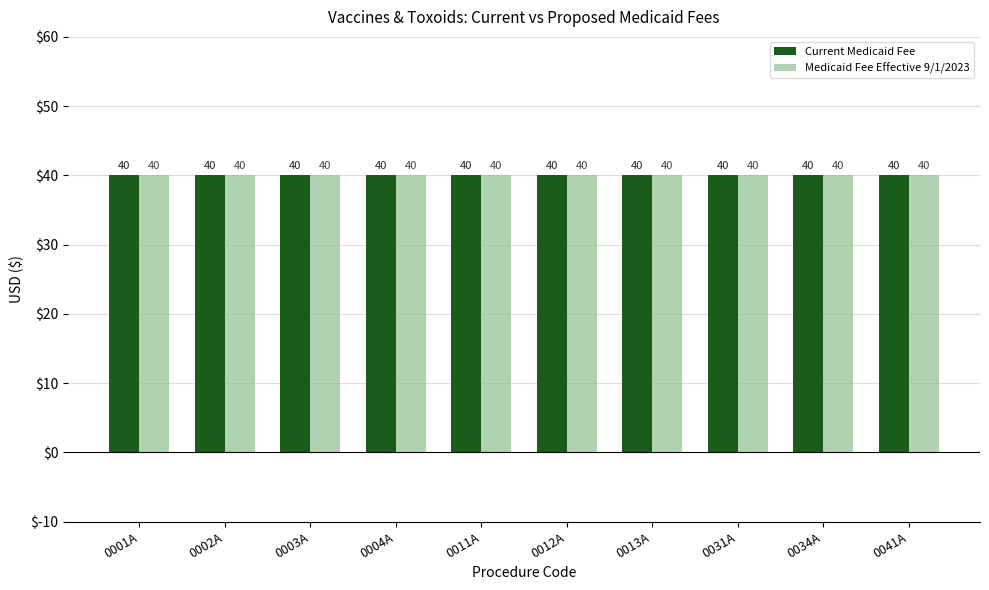

At how many categories does at least one series exceed 25?

10